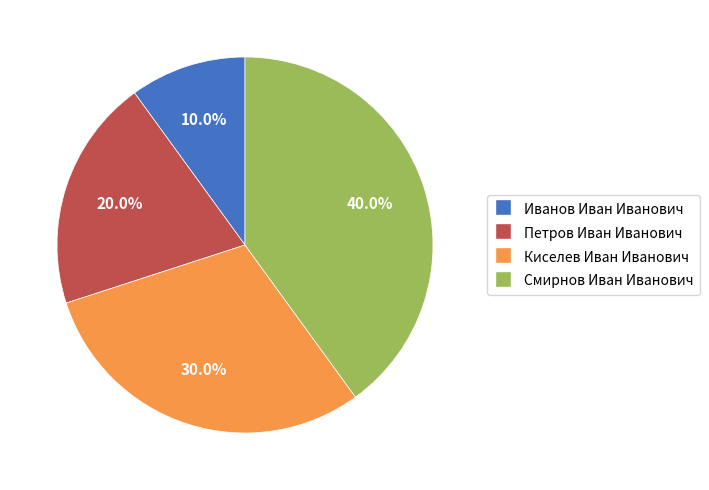

Does any single category account for the majority?

No